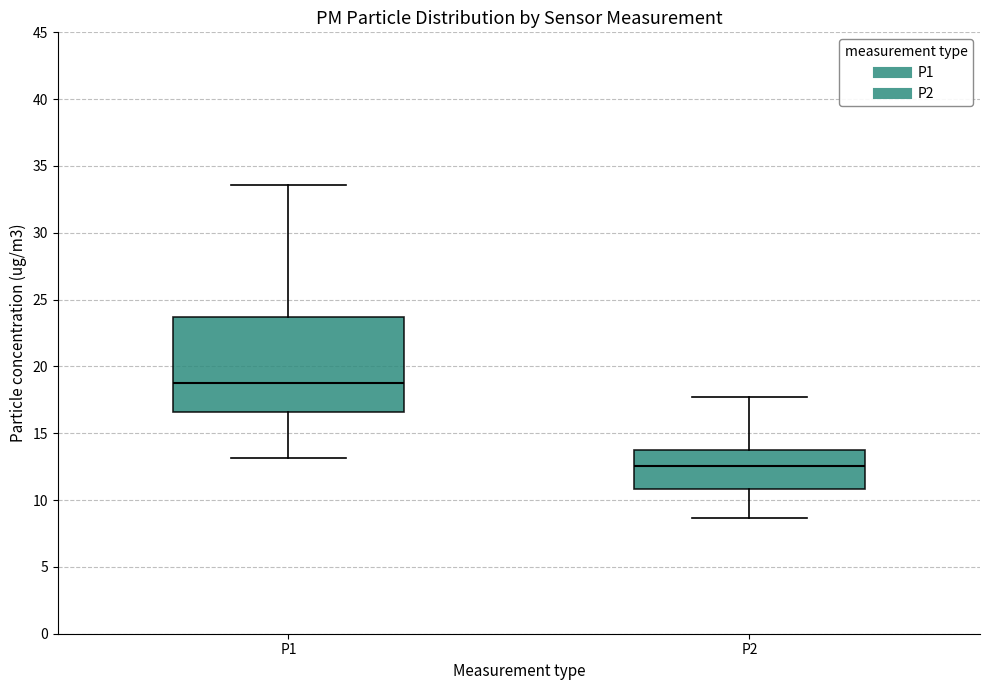

Reading left to right, transcribe this box plot: for each box, give where its median line is, the range the box spans, and where its two whiskers end, as read against the y-axis. The values are not printed on the chart, so give them approximately, as read against the axis.

P1: median 19.0, box 16.5 to 23.5, whiskers 13.0 to 33.5
P2: median 12.5, box 11.0 to 13.5, whiskers 8.5 to 17.5